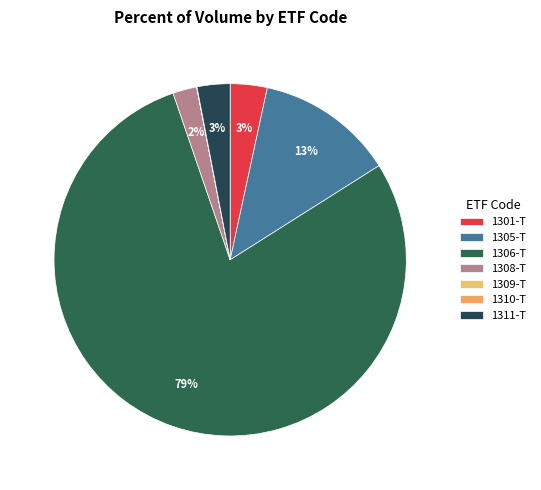

Rank the categories by value from highest to lowest.

1306-T, 1305-T, 1301-T, 1311-T, 1308-T, 1310-T, 1309-T